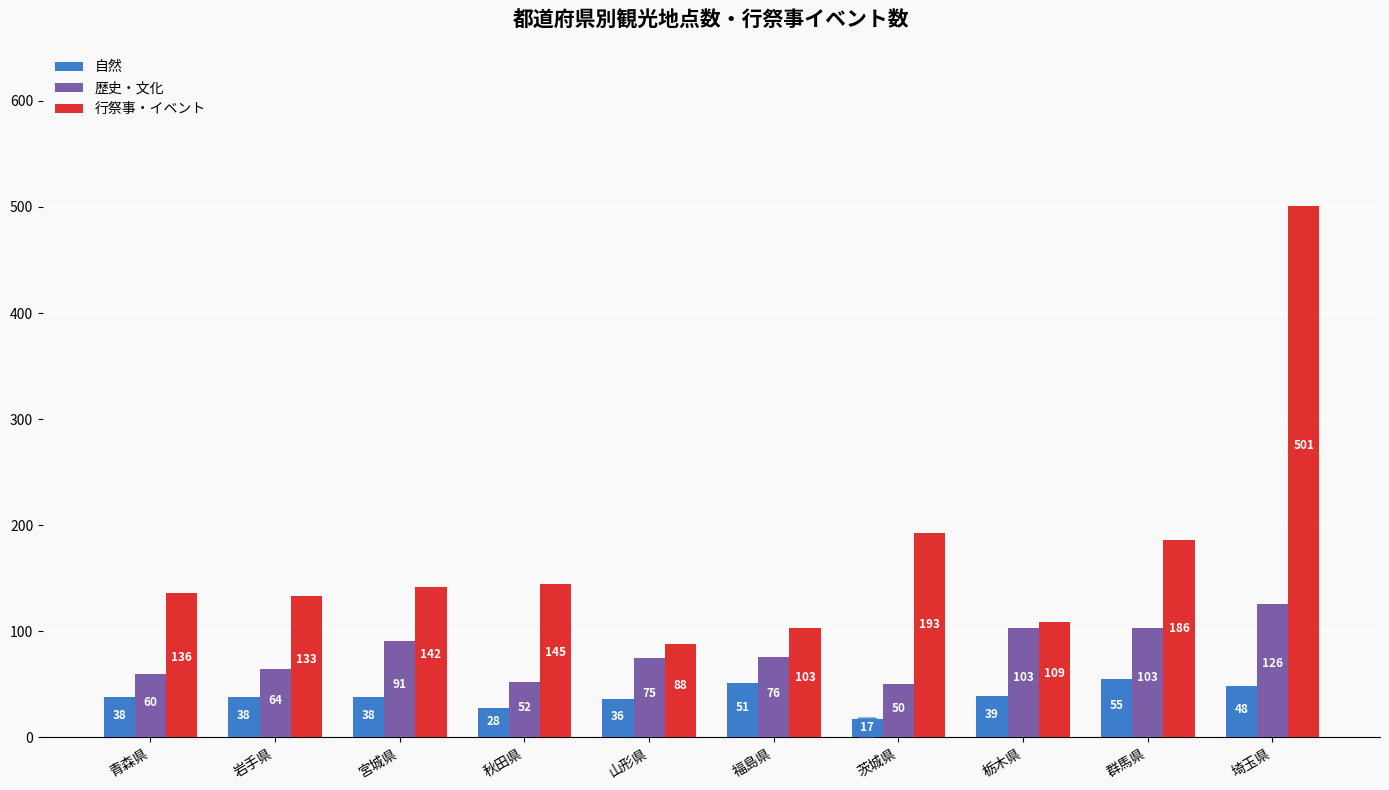

What is the spread (max minus min) of values at 群馬県?

131